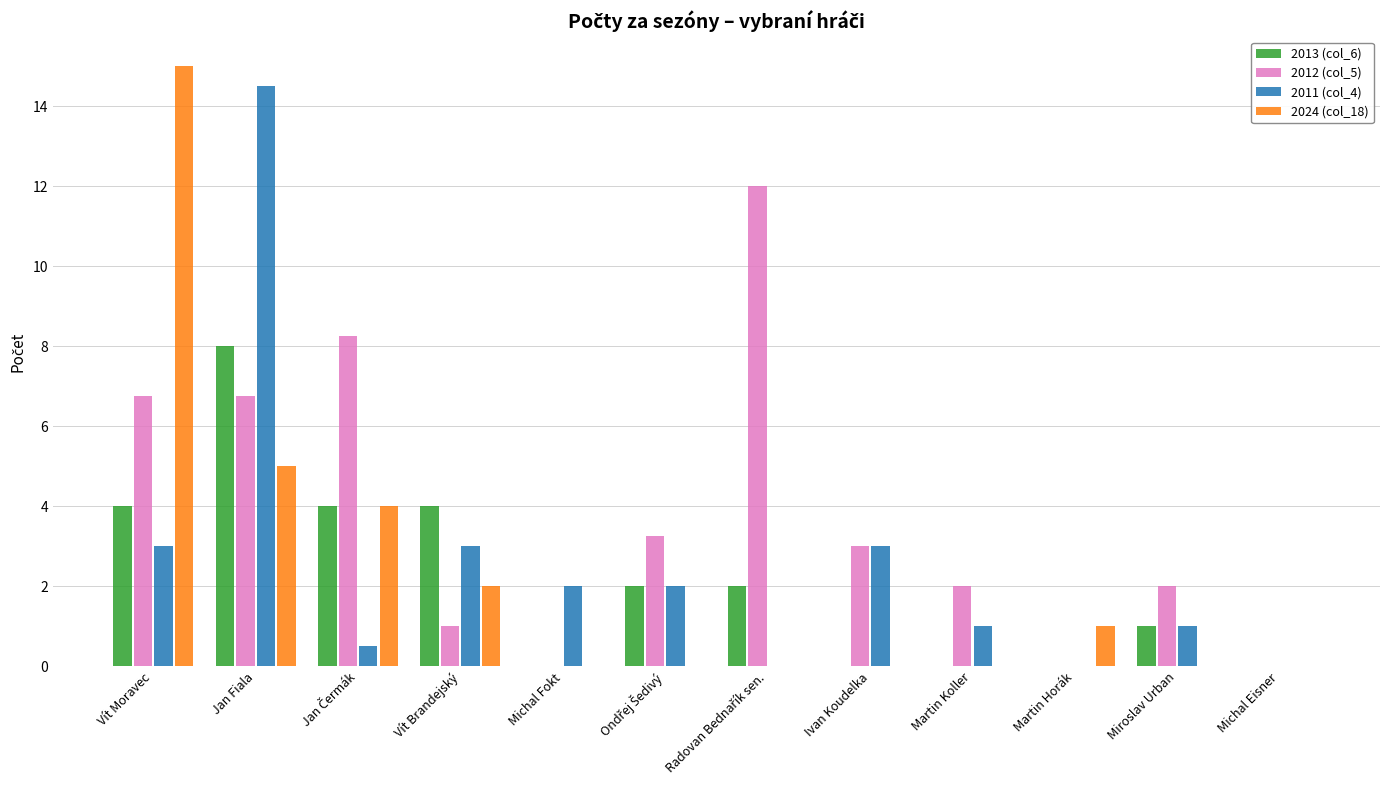

Are the bars grouped side by side (vs. stacked)?

Yes